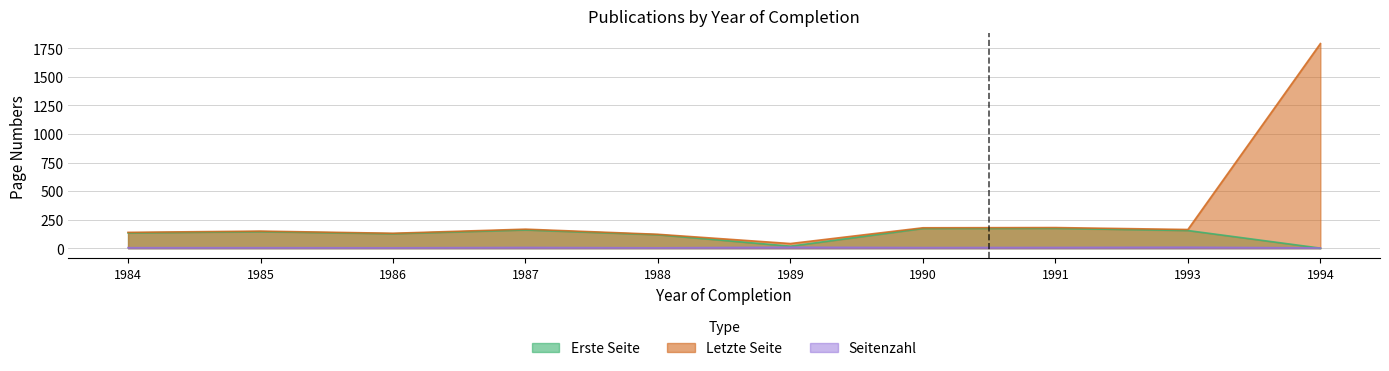

True or false: Letzte Seite and Seitenzahl intersect in this chart.

False